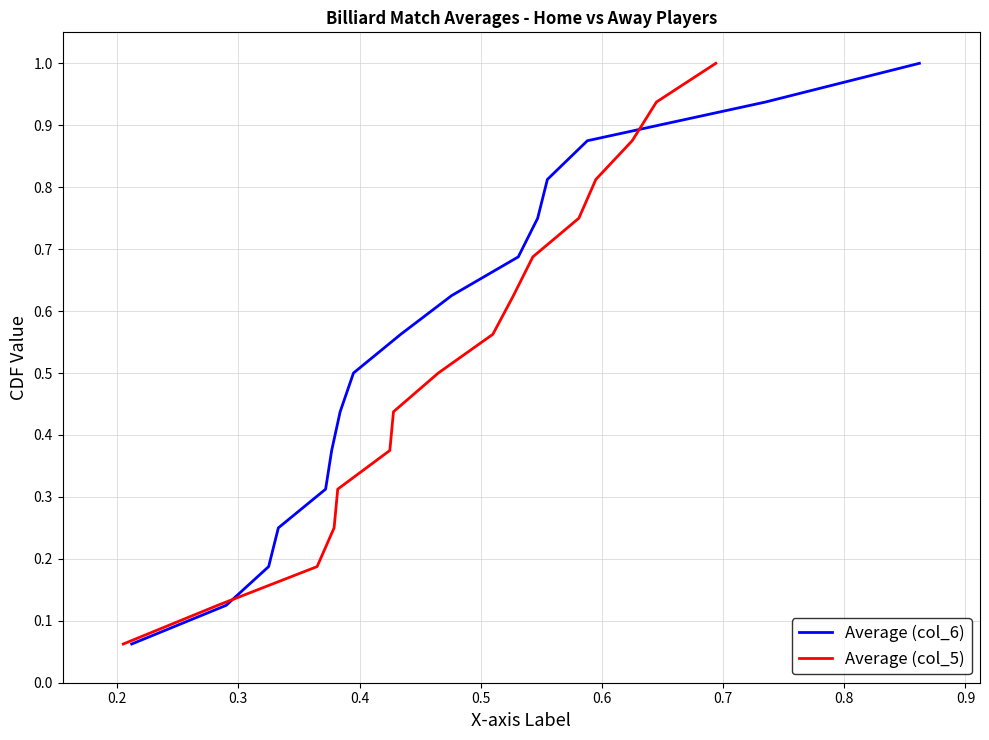

True or false: Average (col_6) has more than 2 interior local peaks.

False